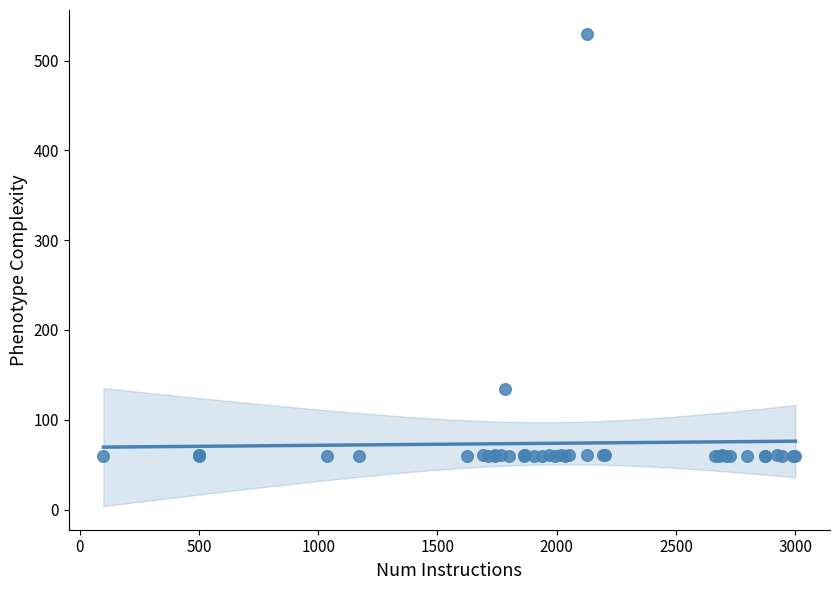

What Y value in the scatter plot is closest to 295?

134.3